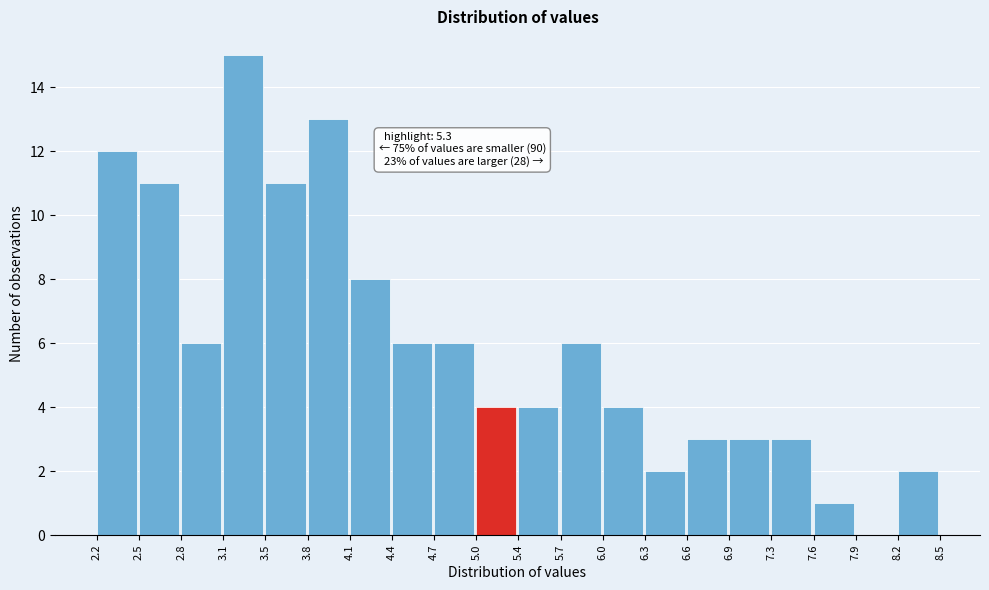

Over which range of the x-axis is the bar tallest?

3.1 to 3.5